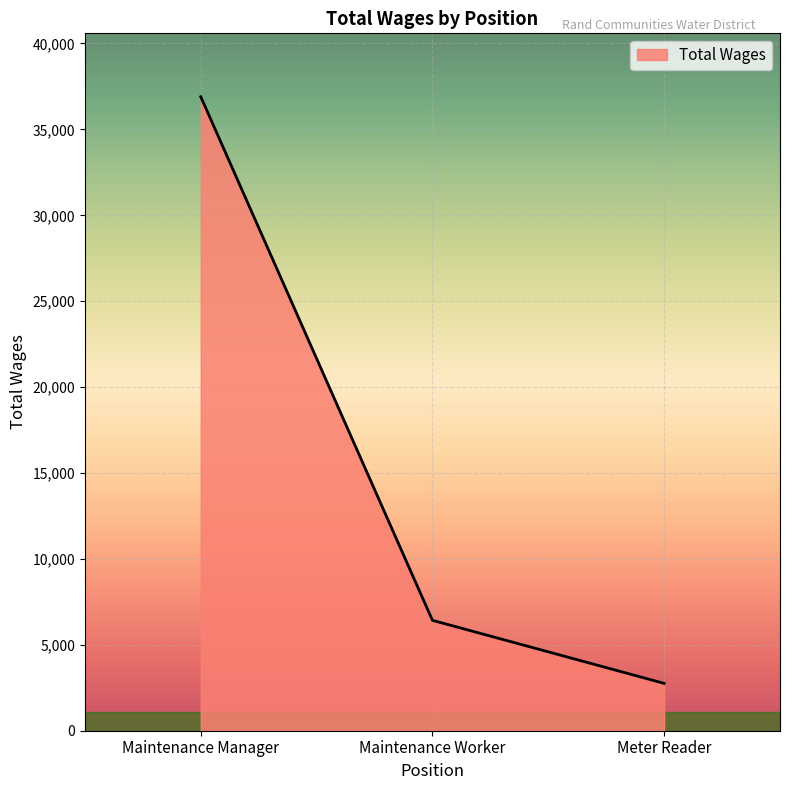

Which category has the lowest value across all series?

Meter Reader